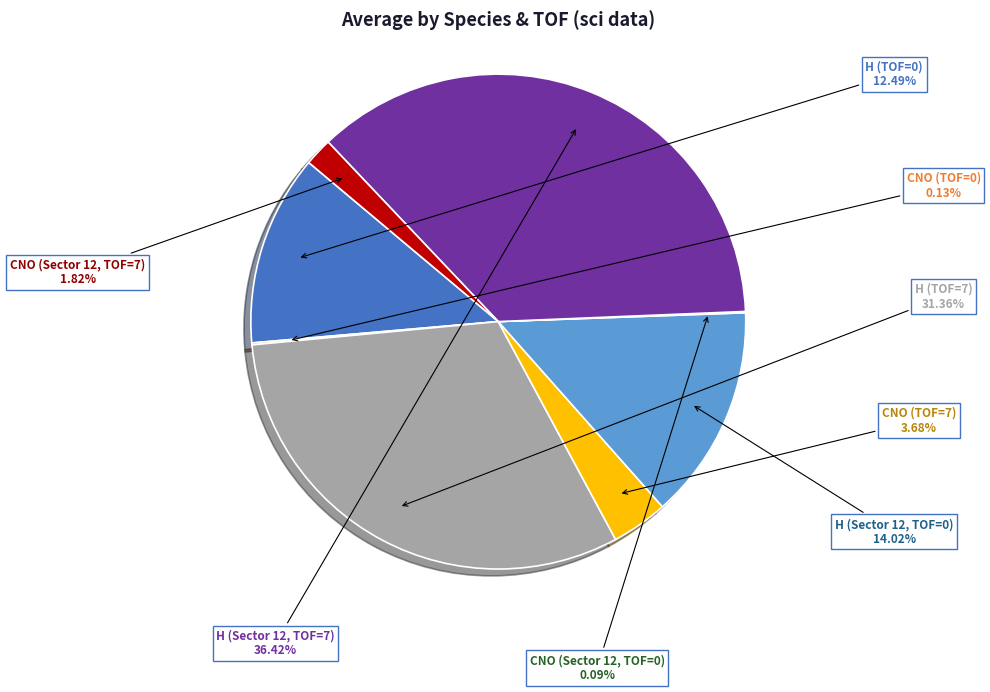

Is there a majority slice in this chart?

No